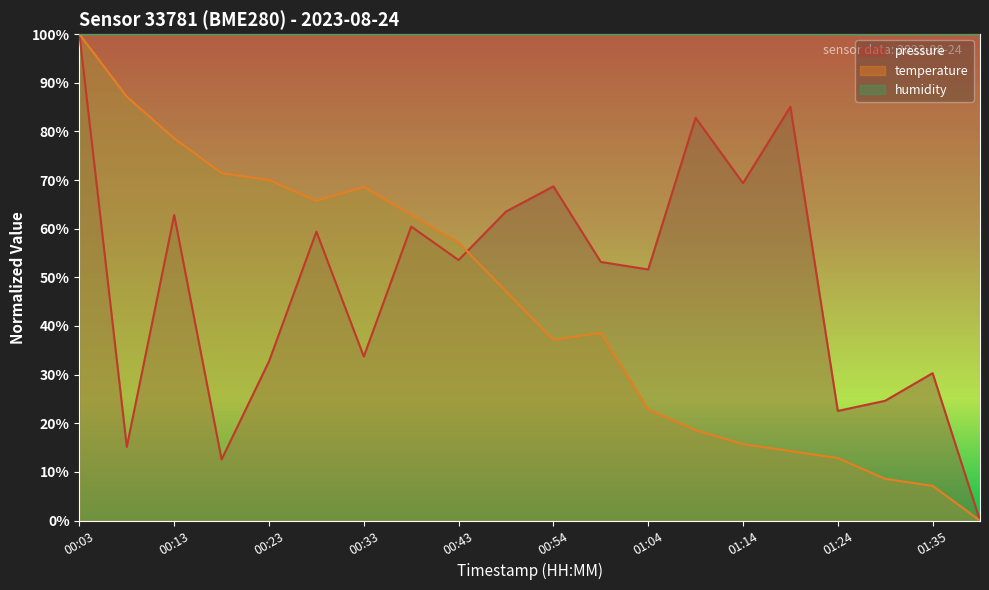

What is the label of the 10th point from the left?

00:48